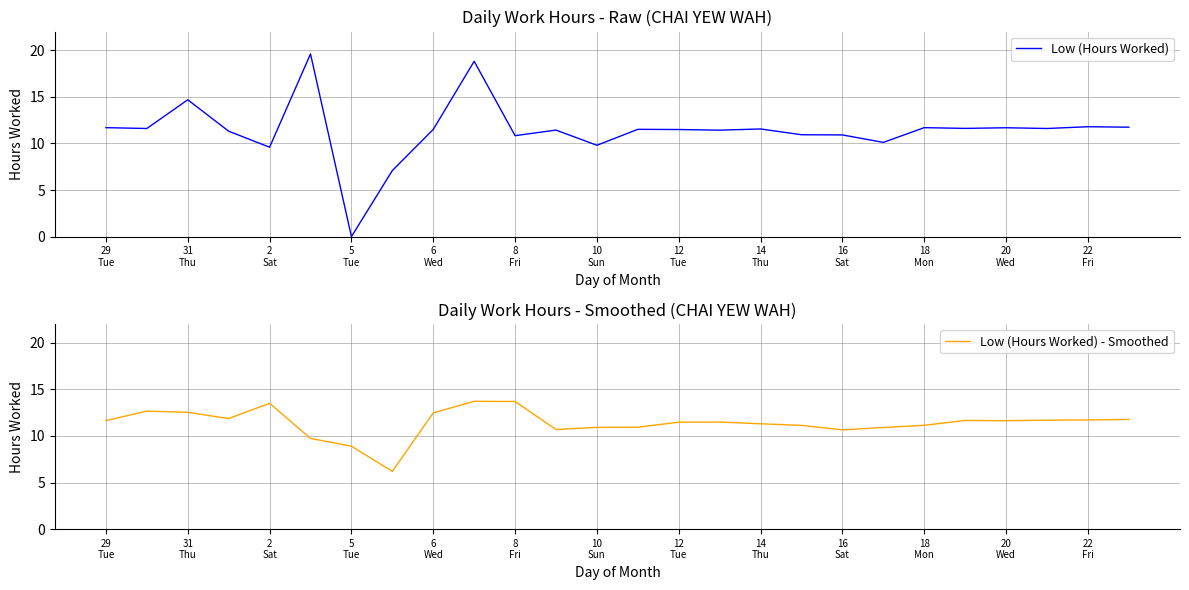

What is the maximum value for Low (Hours Worked)?

19.6